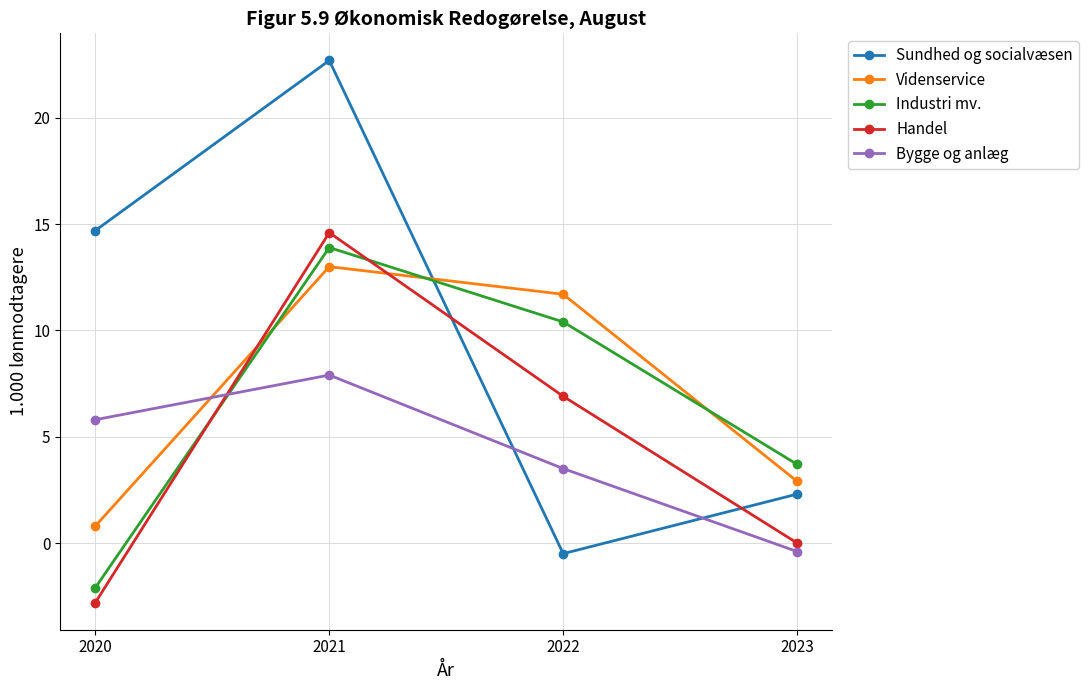

What is the difference between the maximum and minimum values in the Videnservice series?

12.2